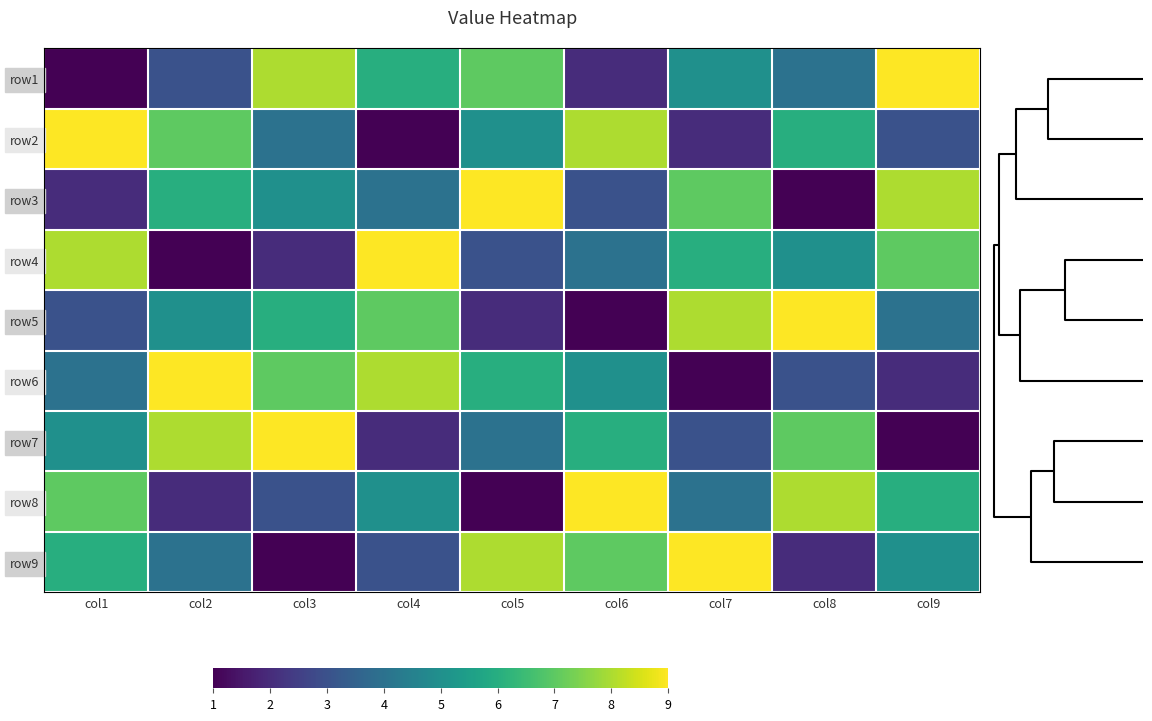

Rank the series at col6 from lowest to highest value.

row5, row1, row3, row4, row6, row7, row9, row2, row8